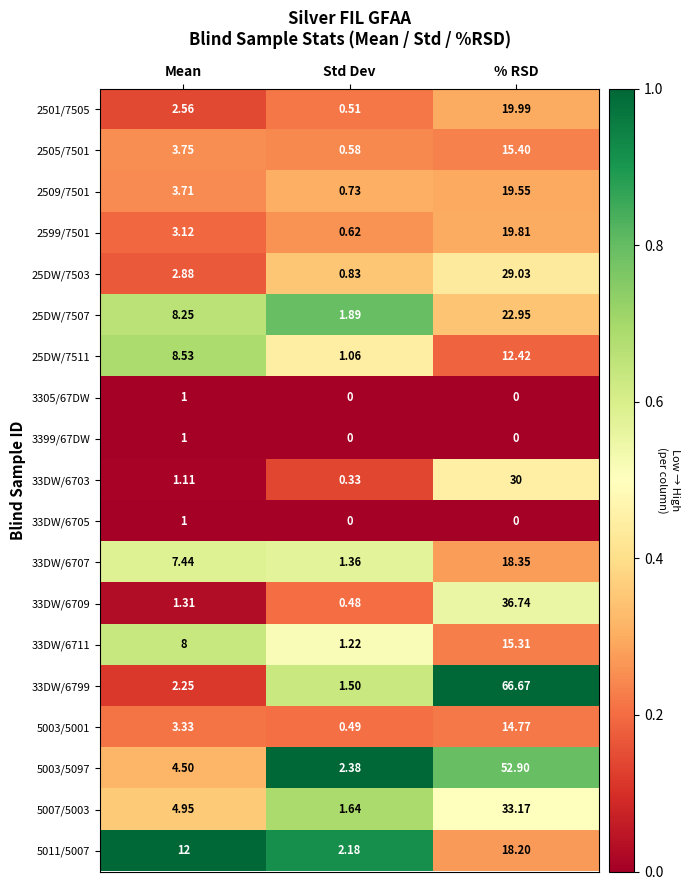

Which category has the lowest value in the 5003/5097 series?

Std Dev